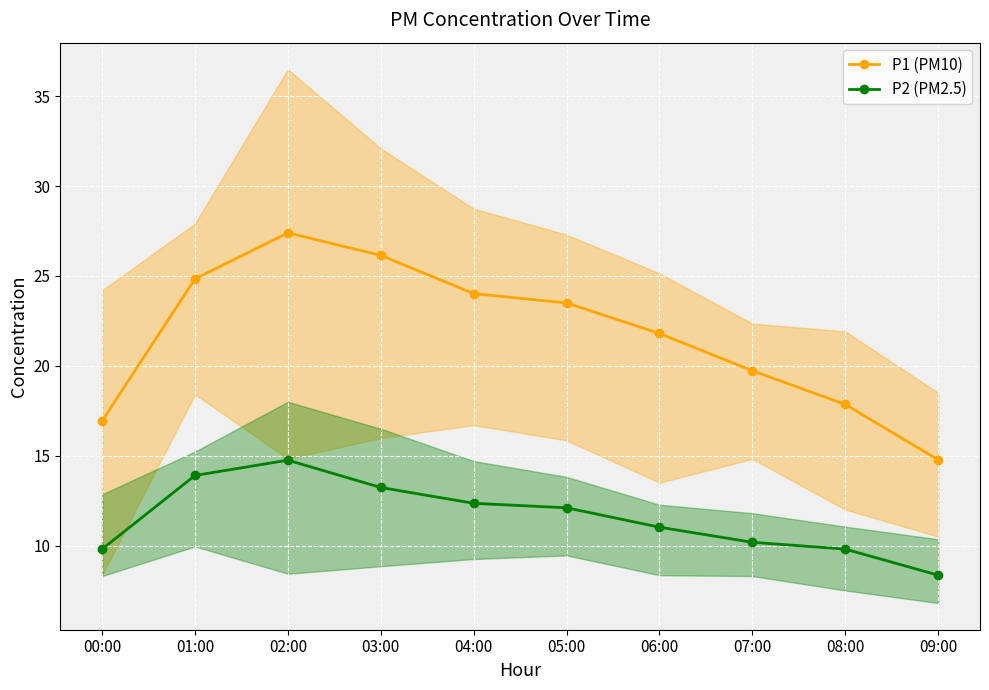

List the series in order of their peak value, lowest first.

P2 (PM2.5), P1 (PM10)